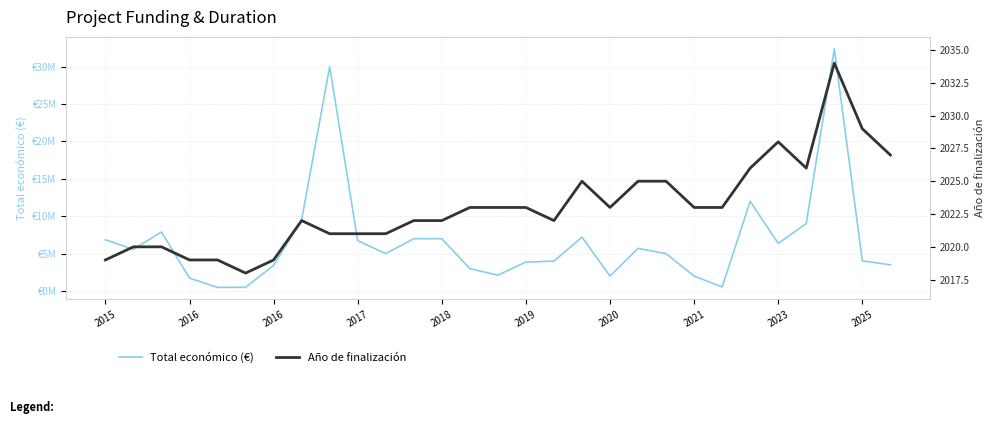

True or false: Total económico (€) and Año de finalización cross at least once.

False